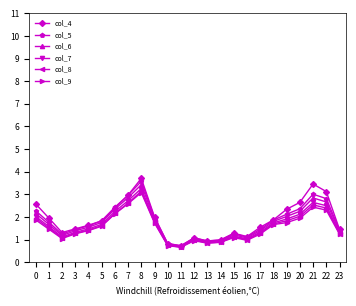

What is the maximum value shown in the chart?

3.7